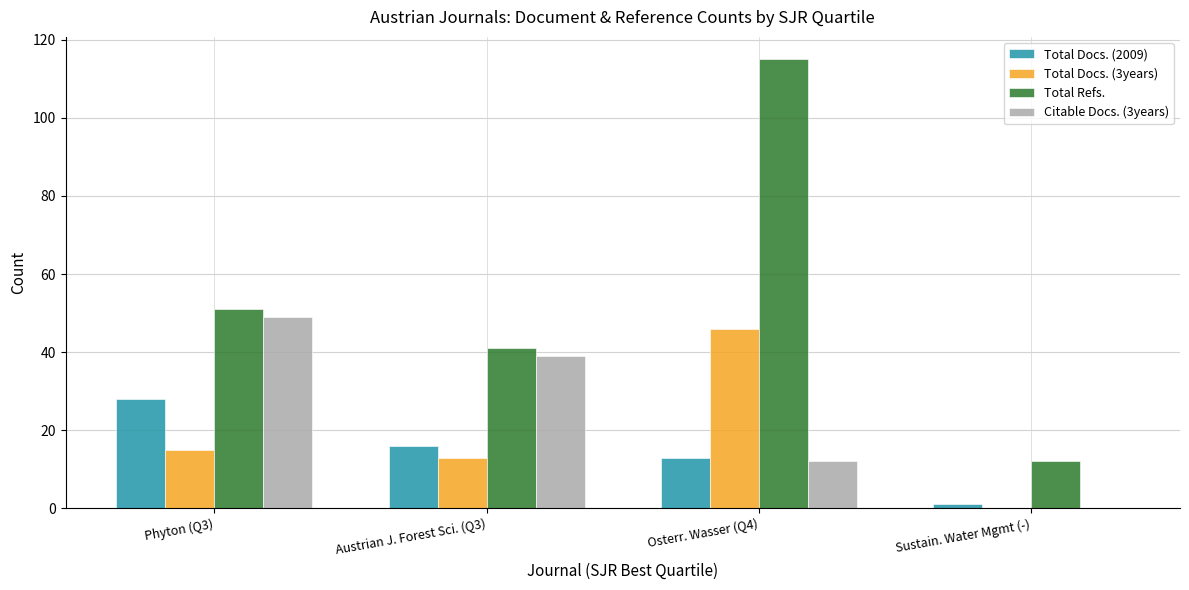

What is the greatest value displayed?

115